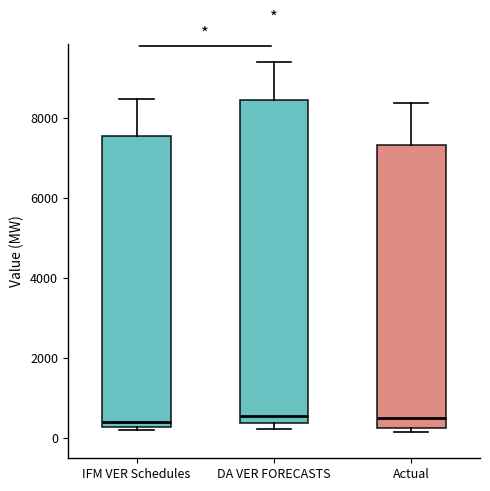

Which box is the tallest, from its lower edge to its upper edge?

DA VER FORECASTS